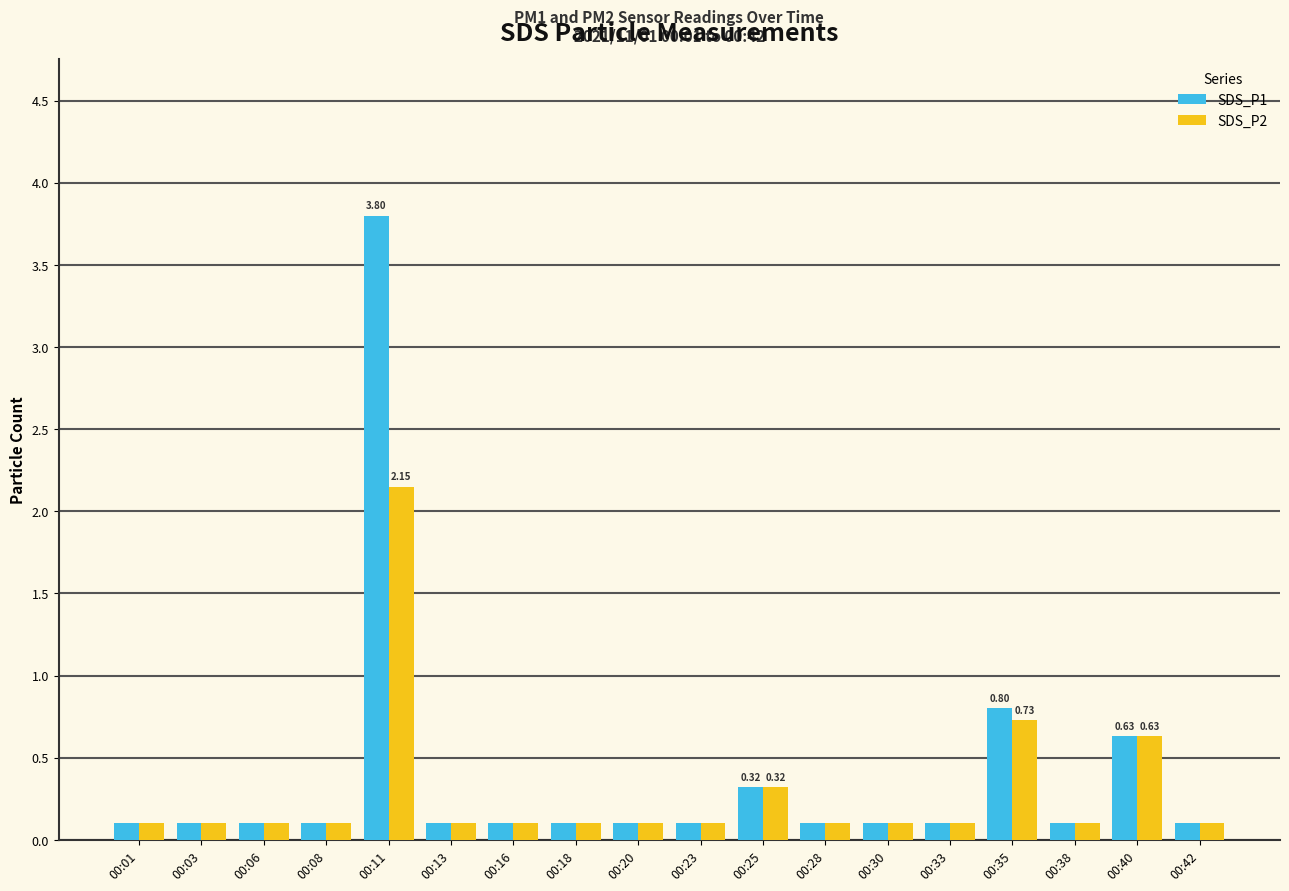

At which category is the sum across all series the highest?

00:11